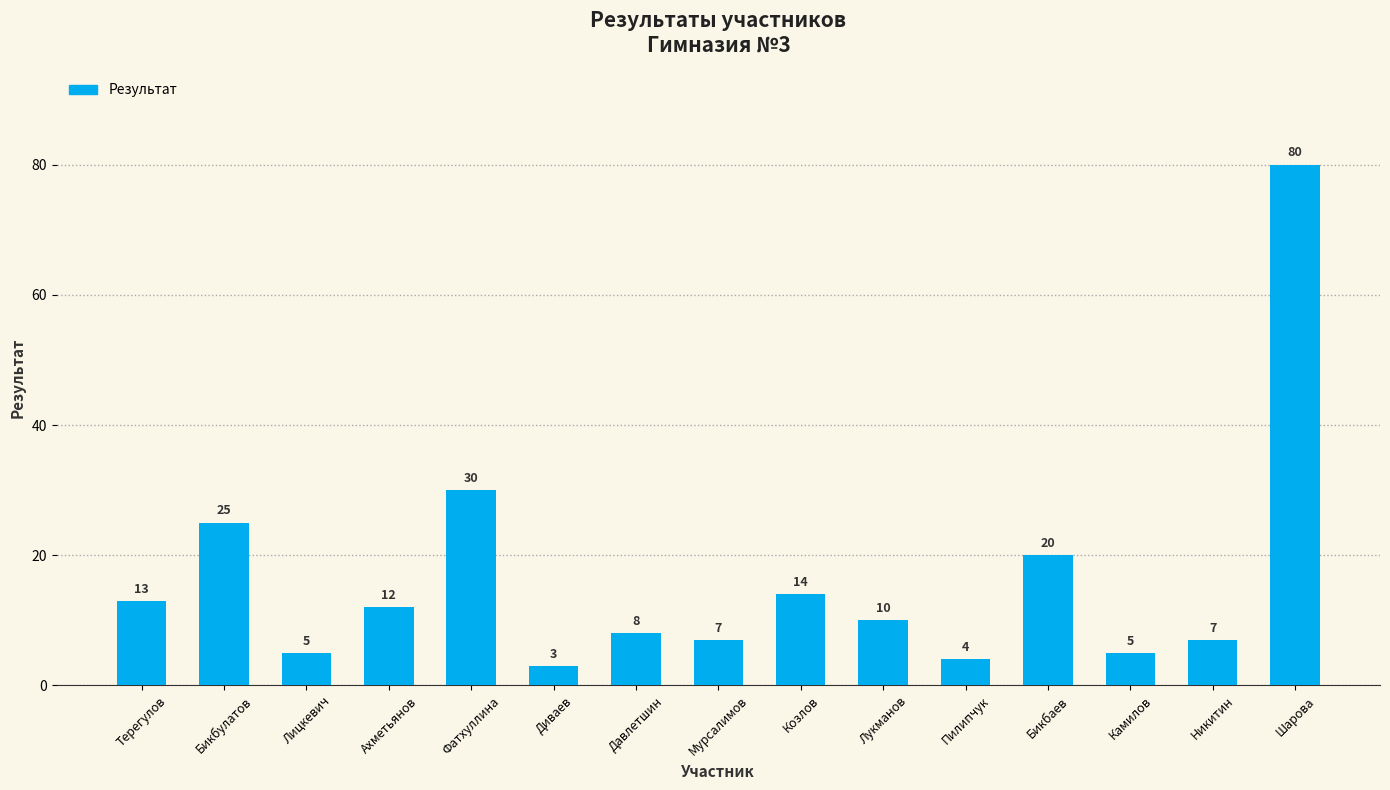

What is the value of the 15th bar from the left?

80